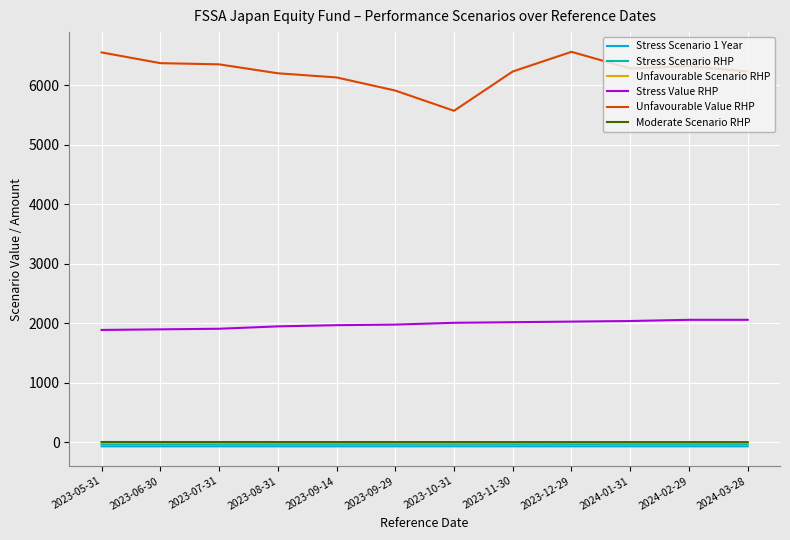

True or false: Stress Scenario RHP and Moderate Scenario RHP intersect in this chart.

False